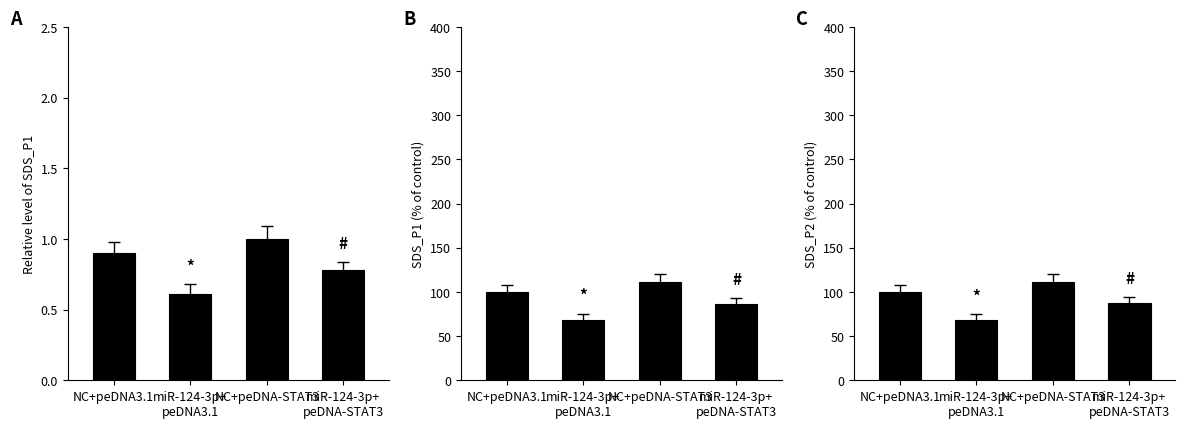

Does the chart contain stacked bars?

No